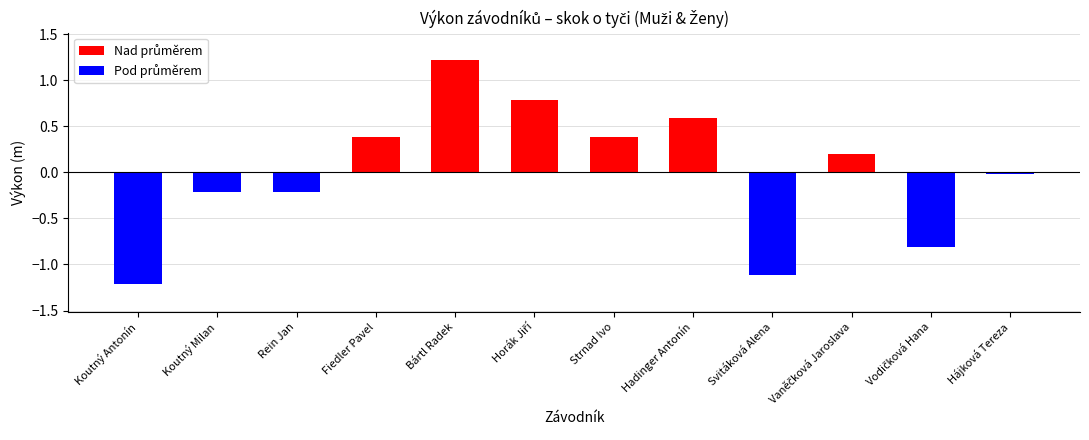

What is the value of the 3rd bar from the left?

-0.2